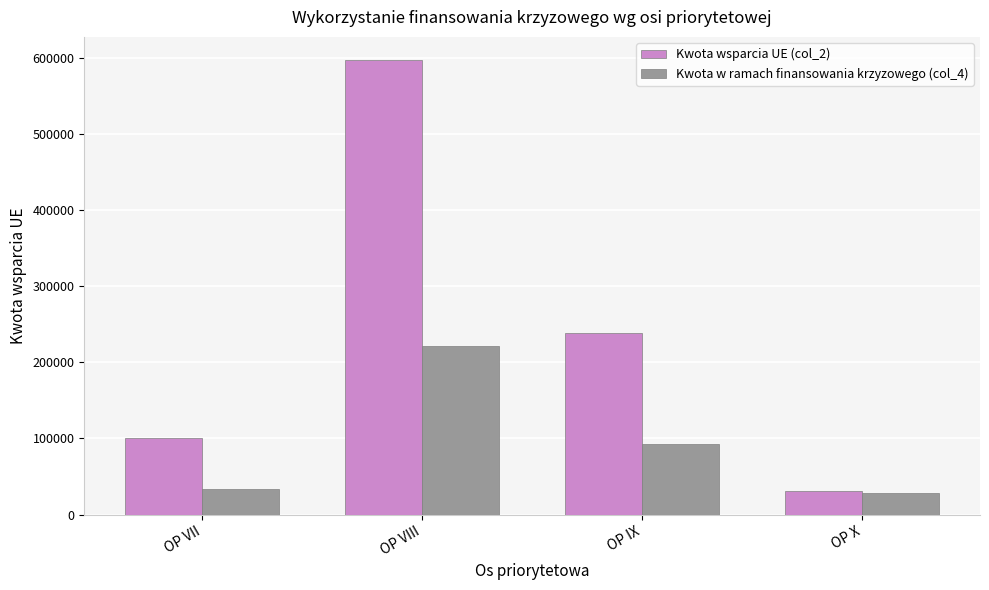

Where does the Kwota wsparcia UE (col_2) series first go above 238112?

OP VIII